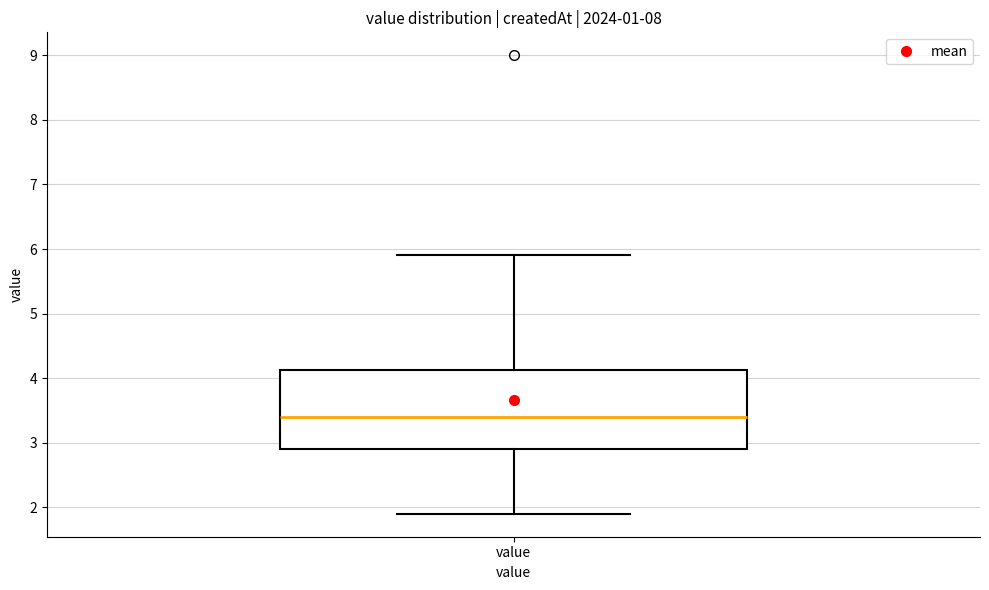

Transcribe this box plot: give where the median line is, the range the box spans, and where the two whiskers end, as read against the y-axis. The values are not printed on the chart, so give them approximately, as read against the axis.

median 3.4, box 2.9 to 4.1, whiskers 1.9 to 5.9